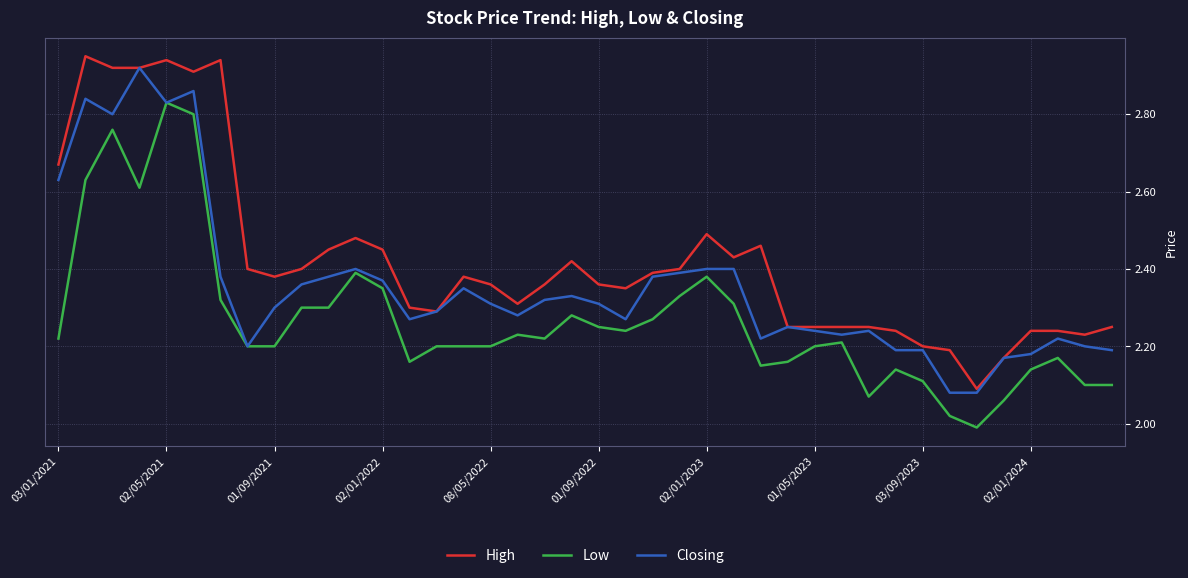

True or false: Low and High cross at least once.

False